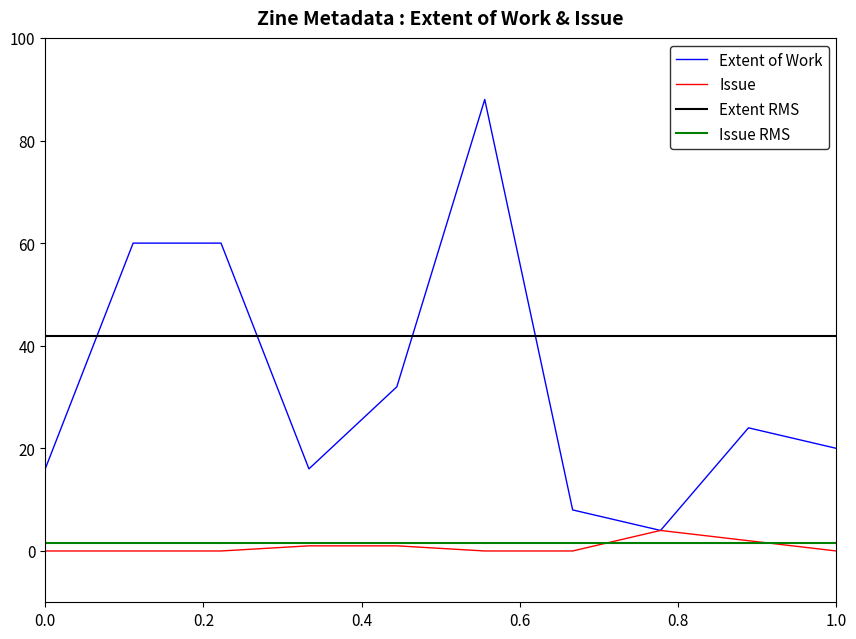

Is it true that Extent of Work equals 6 at 0.0?

False